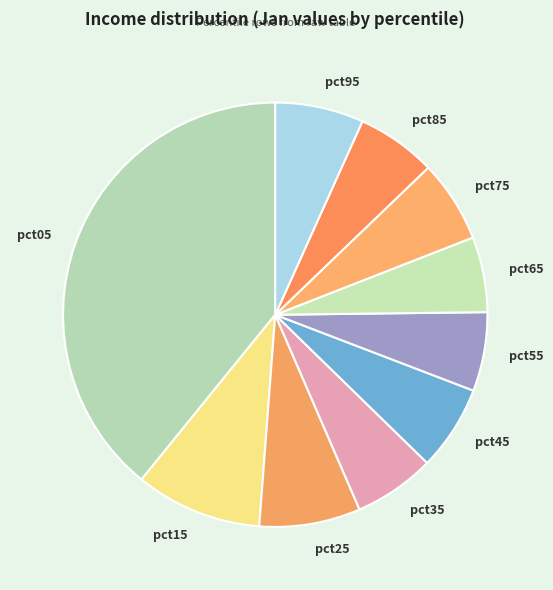

True or false: pct55 accounts for 1% of the total.

False